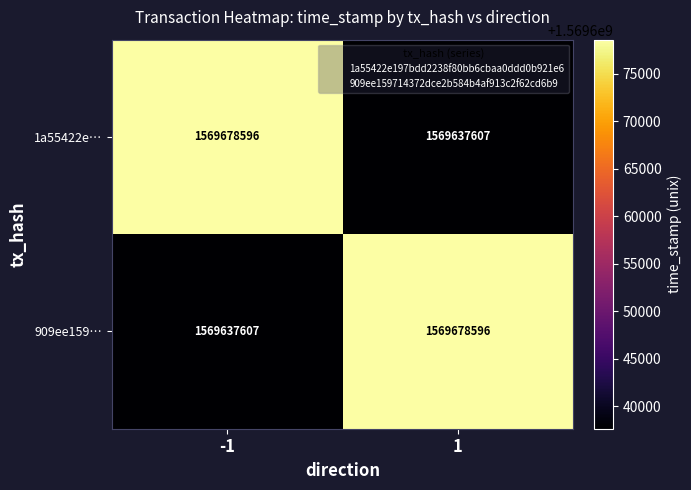

Reading right to left, what are all the values shown in this chart?

1a55422e…: 1569637607	1569678596
909ee159…: 1569678596	1569637607